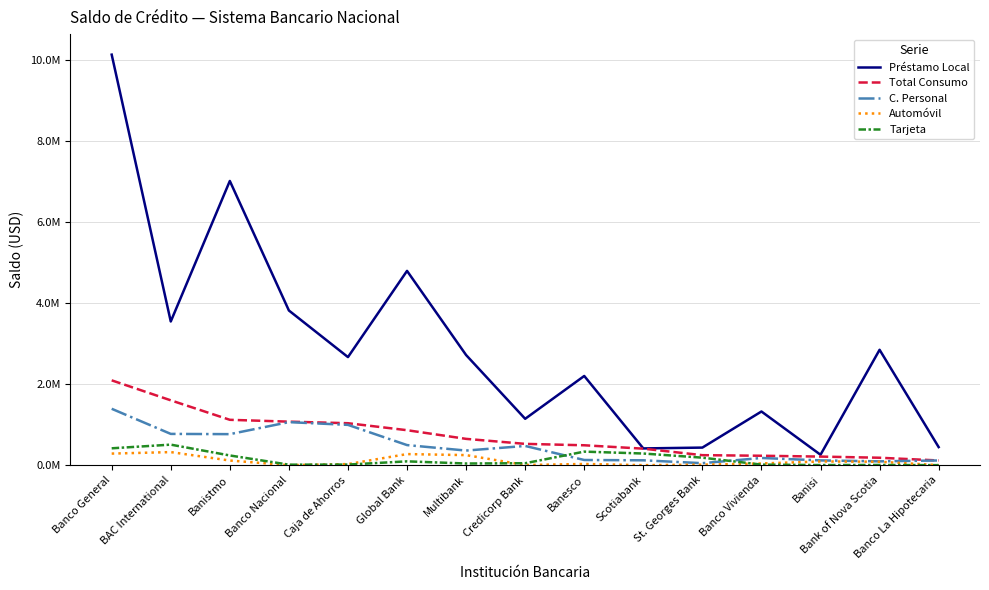

Which label corresponds to the largest value in the chart?

Banco General